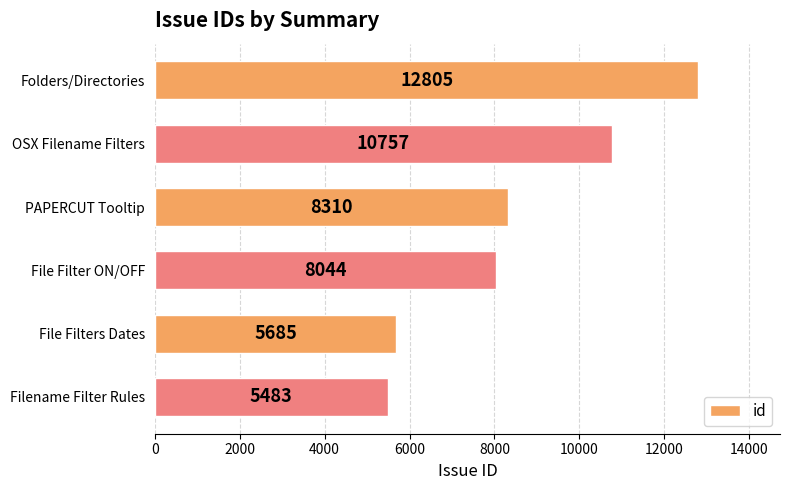

List the labels in order of value, smallest first.

Filename Filter Rules, File Filters Dates, File Filter ON/OFF, PAPERCUT Tooltip, OSX Filename Filters, Folders/Directories